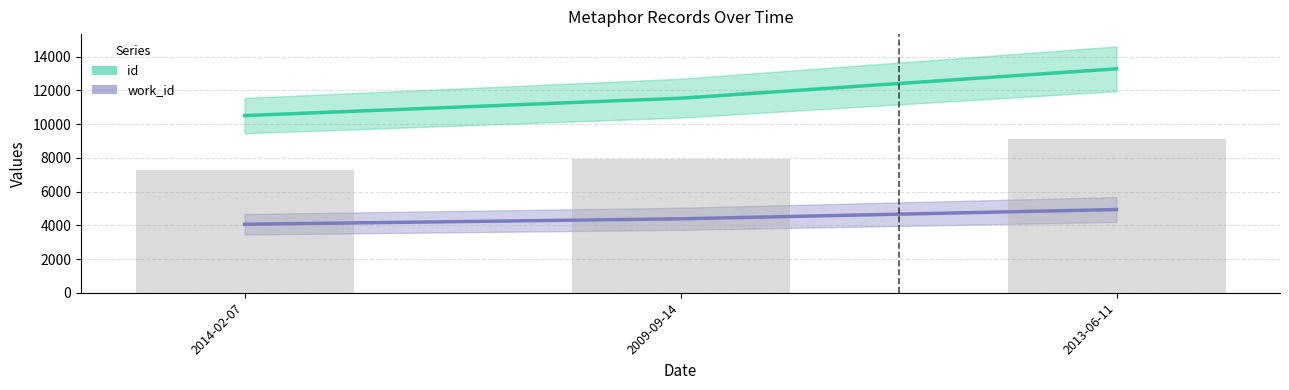

Between 2014-02-07 and 2013-06-11, which series saw the biggest shift?

id